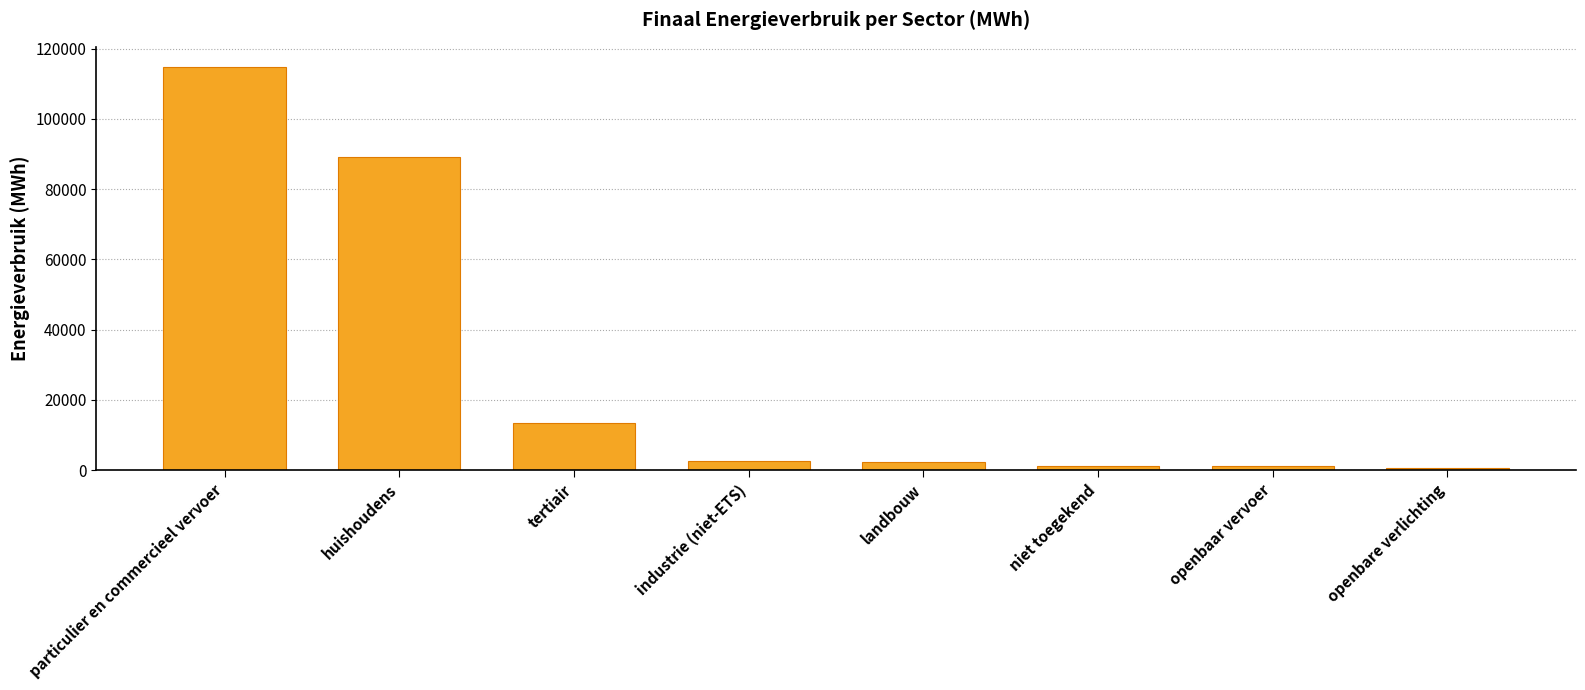

True or false: the data shows 2571.3 at industrie (niet-ETS).

True